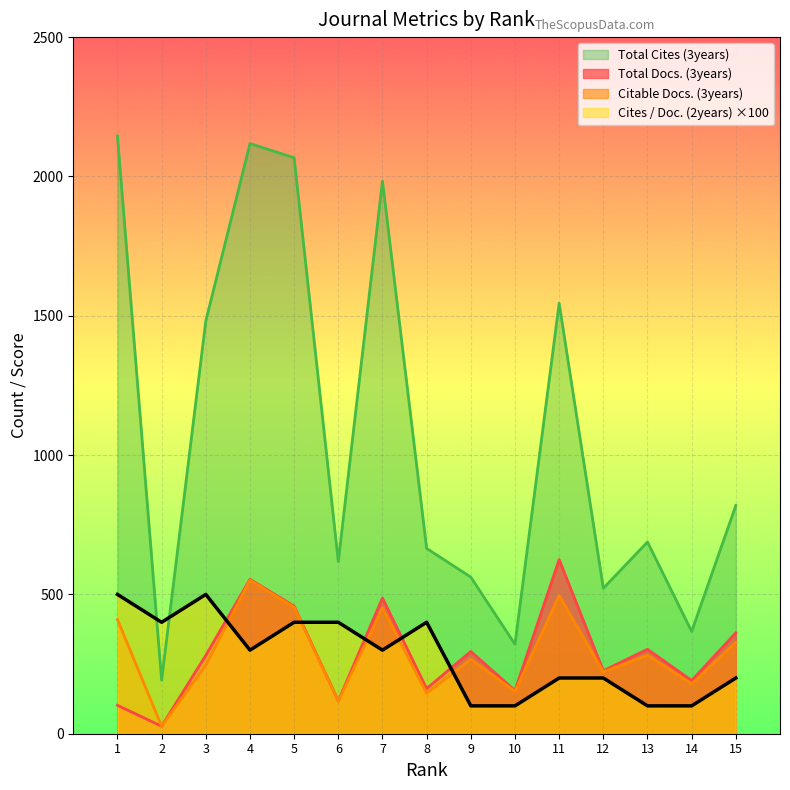

Which series changed the most between 7 and 9?

Total Cites (3years)